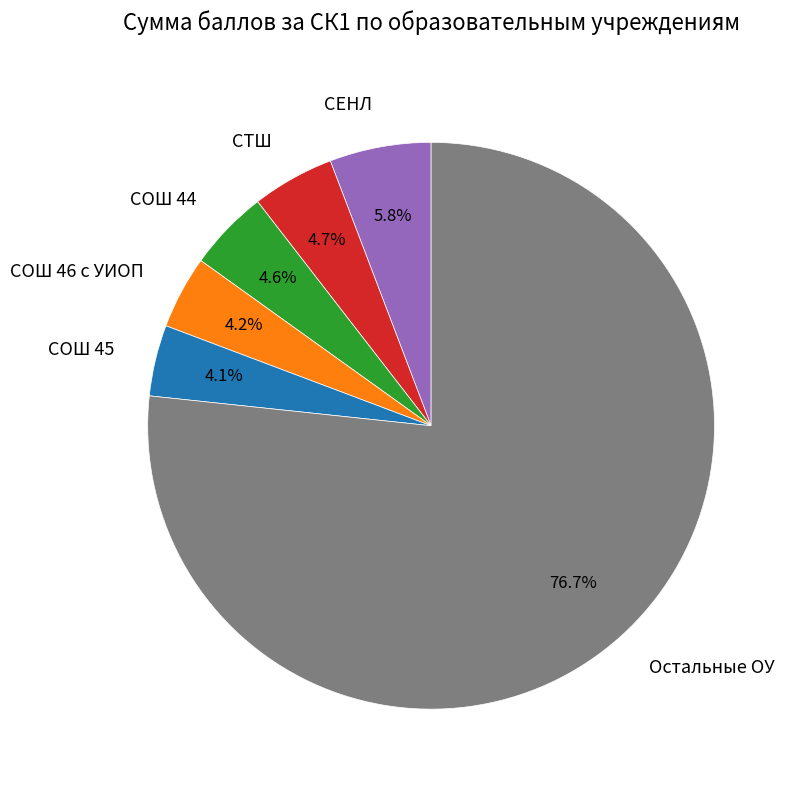

Does any single category account for the majority?

Yes